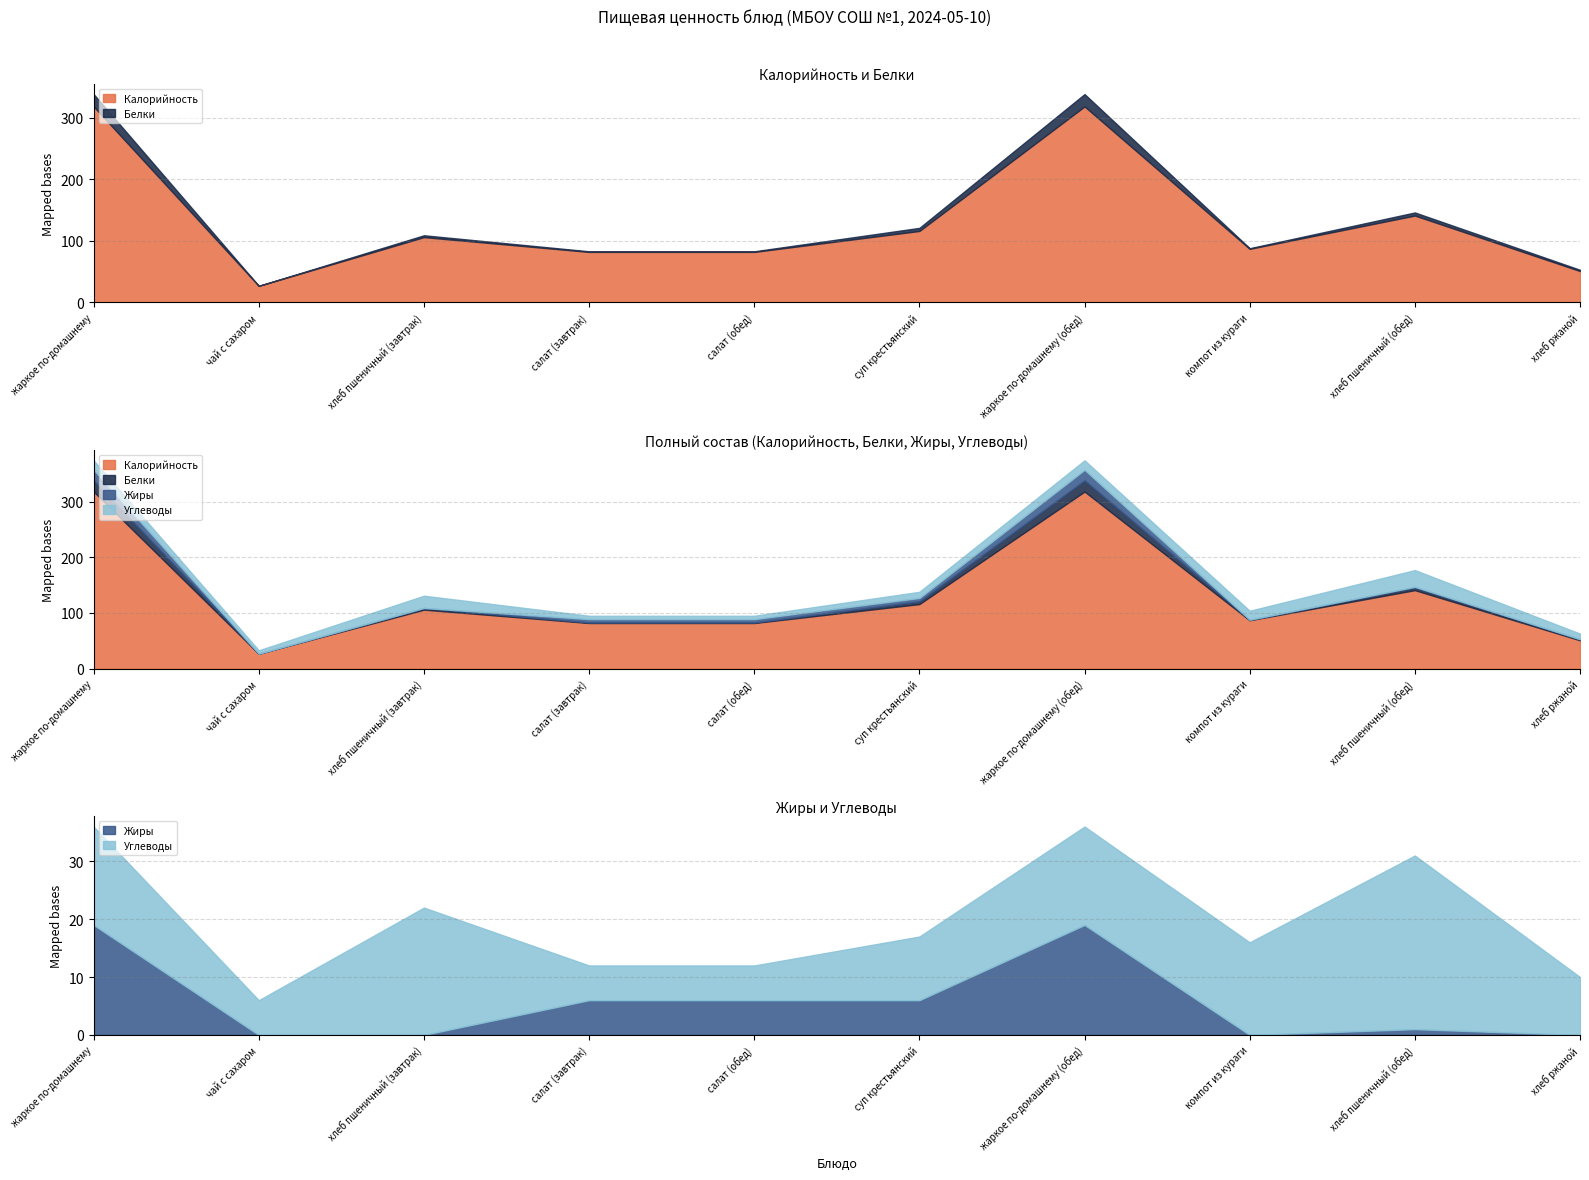

Which series has the largest total across all categories?

Калорийность